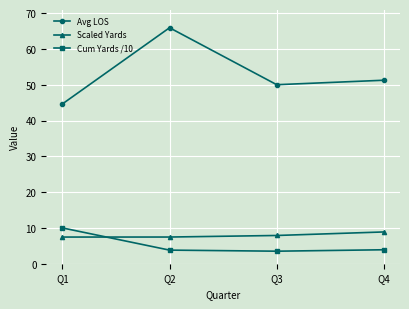

What is the sum of all Cum Yards /10 values?

21.2